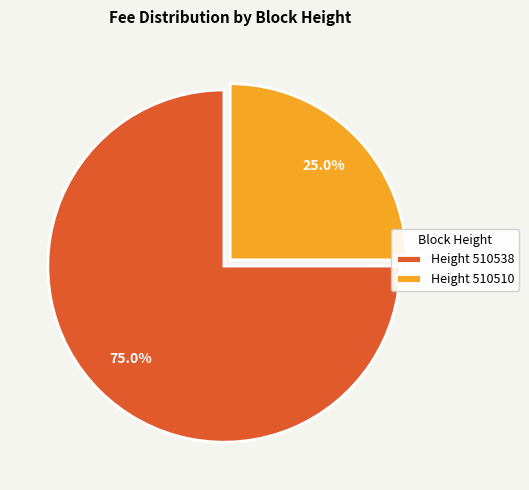

What portion of the pie excludes Height 510510?

75.0%